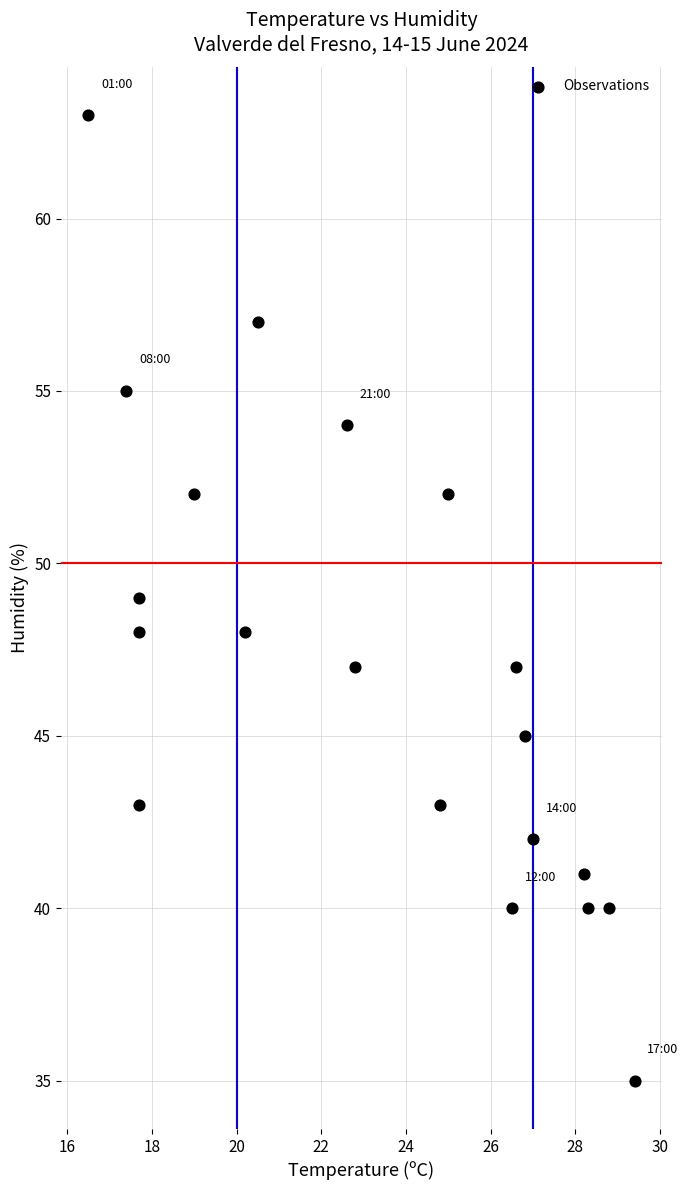

What is the range of Y values (max minus min)?

28